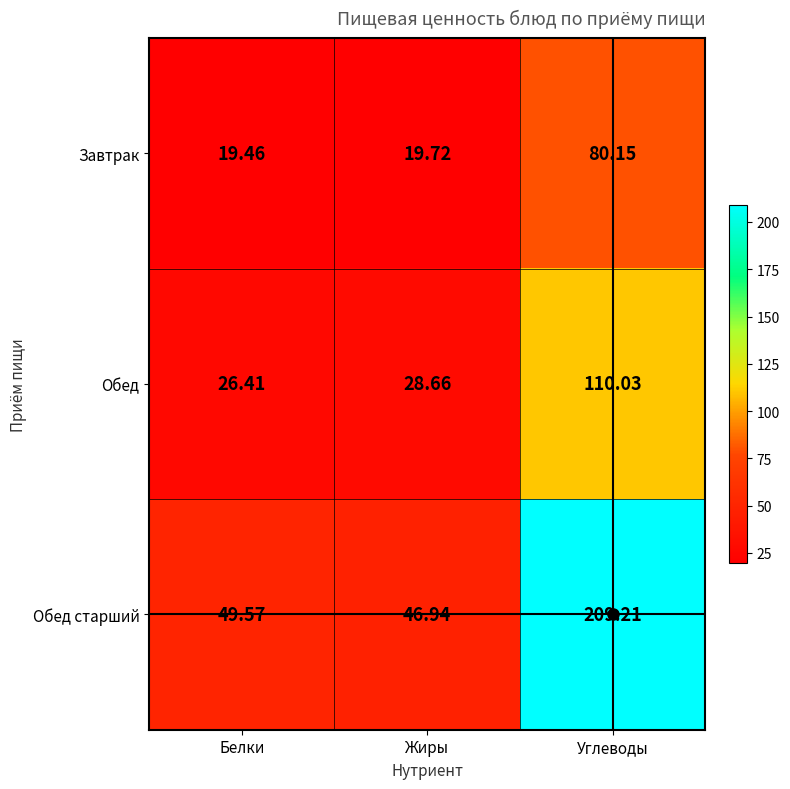

Which series changed the most between Белки and Жиры?

Обед старший